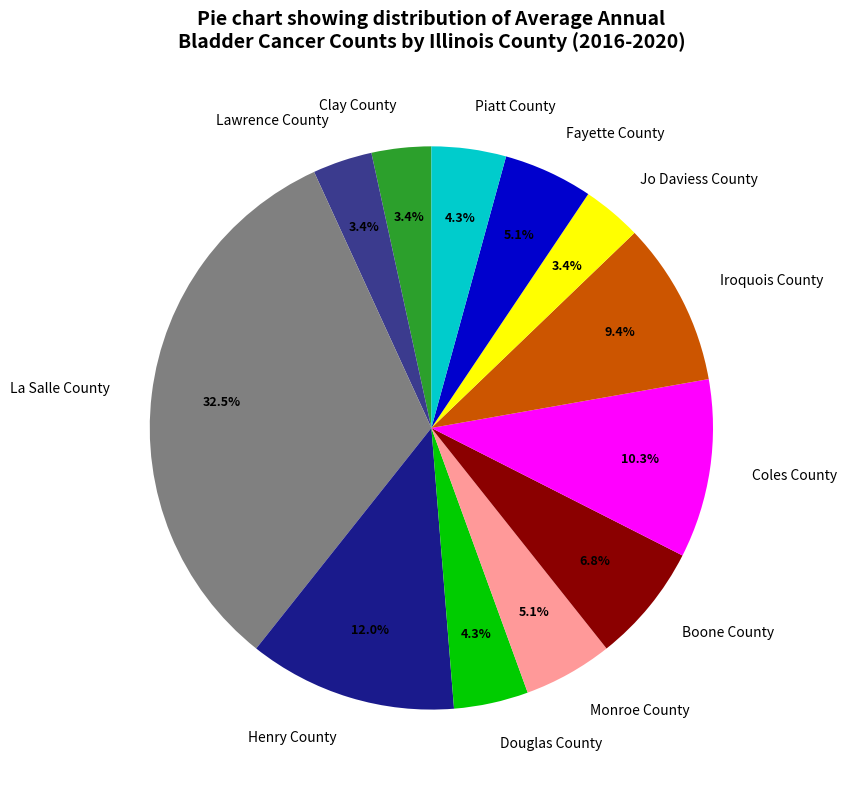

To the nearest percent, what is the average slice percentage?

8%